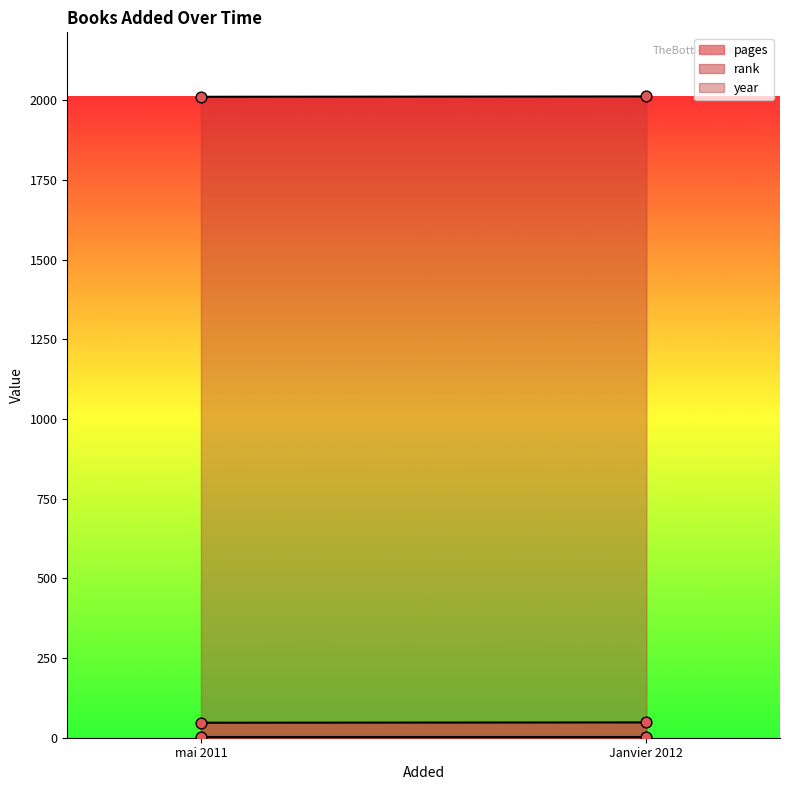

Which series contains the highest Y value?

year